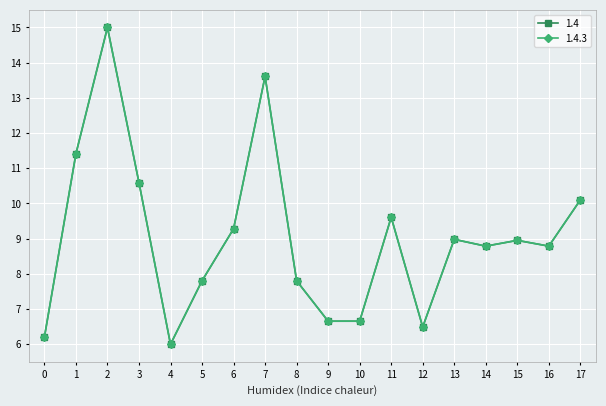

Is this an area chart (filled region under the line)?

No